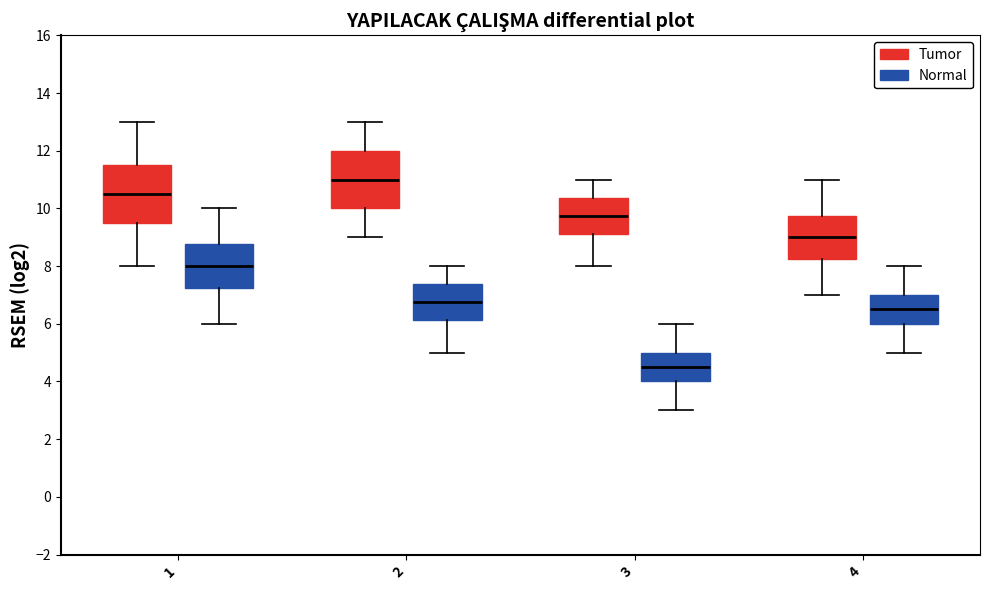

Reading left to right, read every box against the y-axis: the position of its median line, the range the box covers, and the ends of its whiskers. The values are not printed on the chart, so give them approximately, as read against the axis.

1 (Tumor): median 10.6, box 9.6 to 11.6, whiskers 8.0 to 13.0
1 (Normal): median 8.0, box 7.2 to 8.8, whiskers 6.0 to 10.0
2 (Tumor): median 11.0, box 10.0 to 12.0, whiskers 9.0 to 13.0
2 (Normal): median 6.8, box 6.2 to 7.4, whiskers 5.0 to 8.0
3 (Tumor): median 9.8, box 9.2 to 10.4, whiskers 8.0 to 11.0
3 (Normal): median 4.6, box 4.0 to 5.0, whiskers 3.0 to 6.0
4 (Tumor): median 9.0, box 8.2 to 9.8, whiskers 7.0 to 11.0
4 (Normal): median 6.6, box 6.0 to 7.0, whiskers 5.0 to 8.0